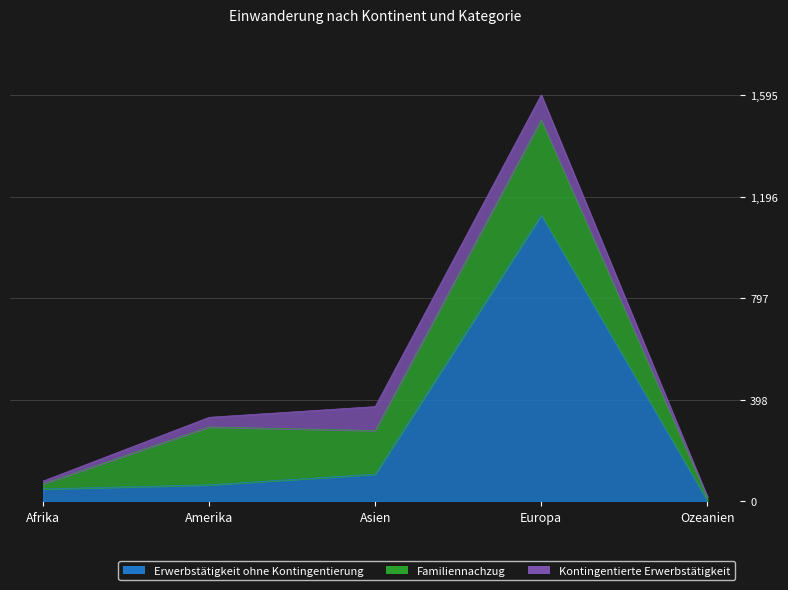

What is the difference between the maximum and second lowest values in the Kontingentierte Erwerbstätigkeit series?

87